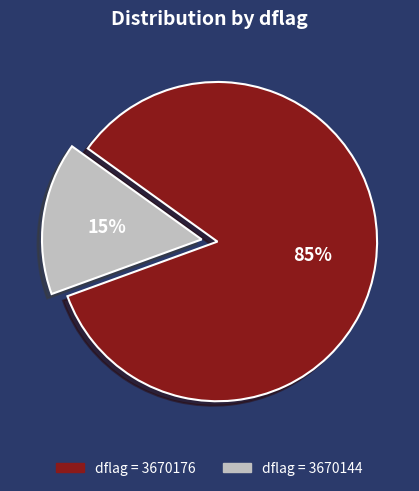

Is there any slice that represents more than half of the pie?

Yes